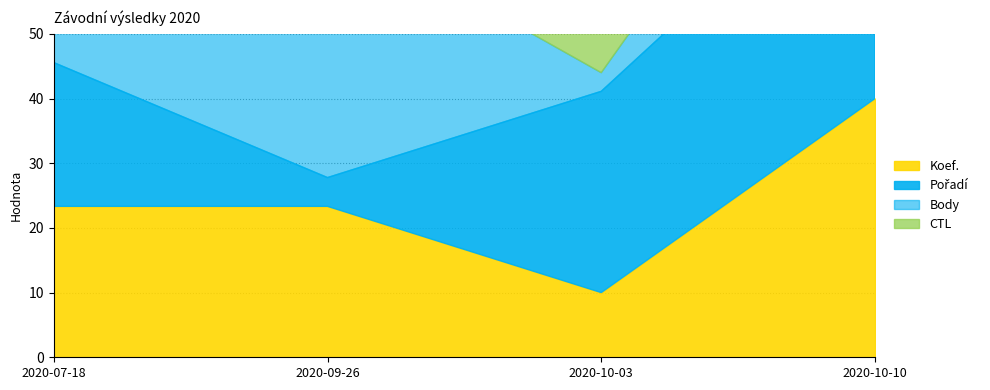

How many distinct data groups are displayed?

4